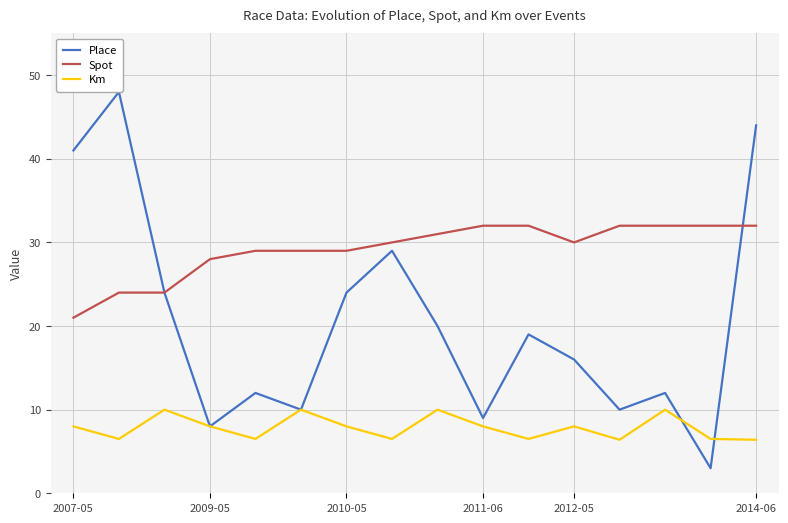

Rank the series by their maximum value, from highest to lowest.

Place, Spot, Km